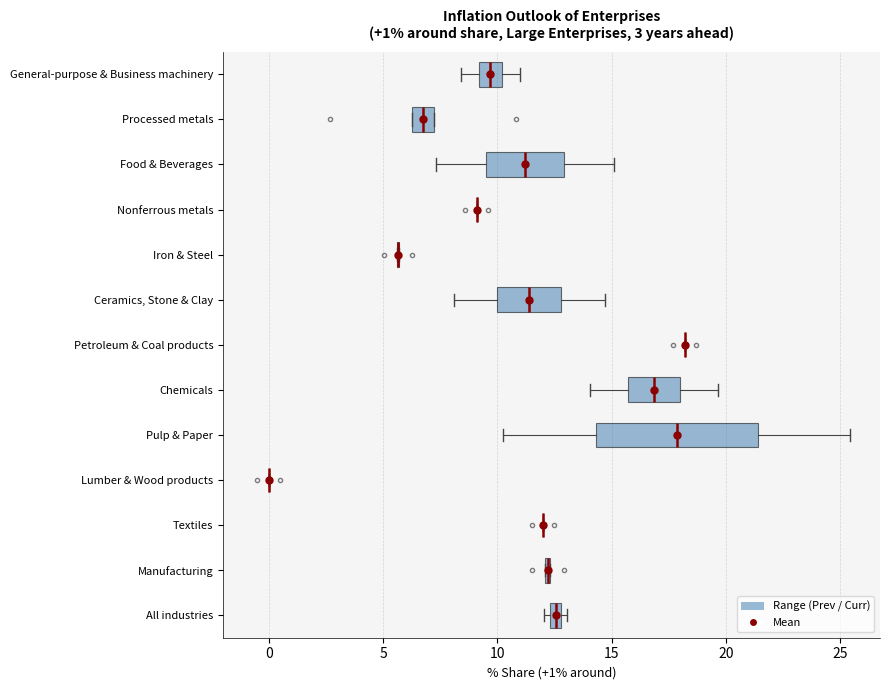

Which box is the widest, from its left edge to its right edge?

Pulp & Paper